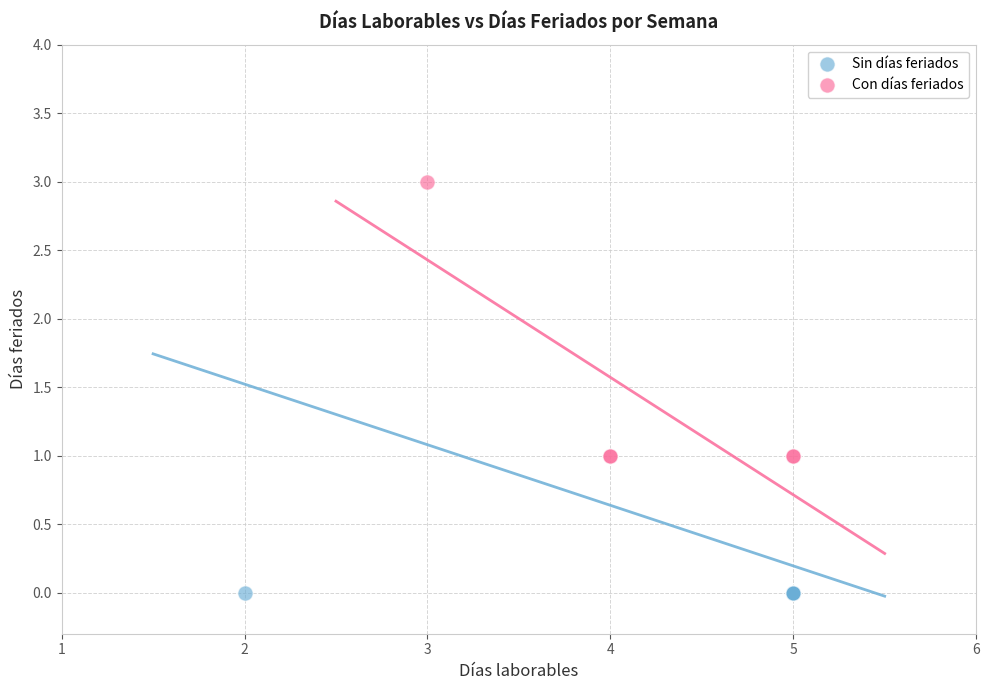

Which series reaches the minimum Y coordinate?

Sin días feriados